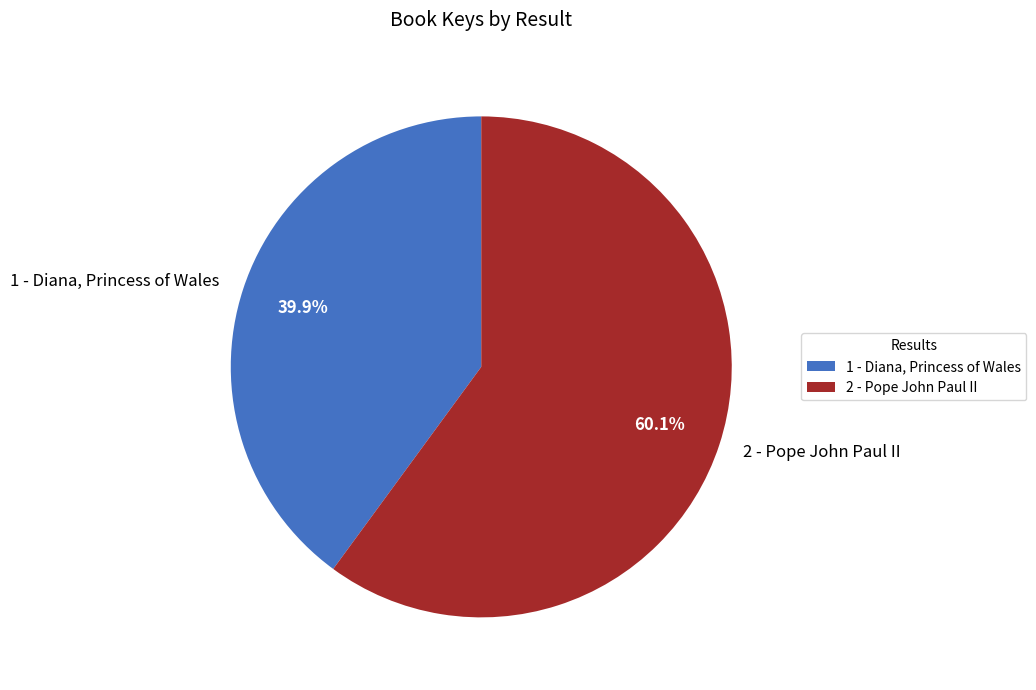

Which slice represents more than half of the pie?

2 - Pope John Paul II